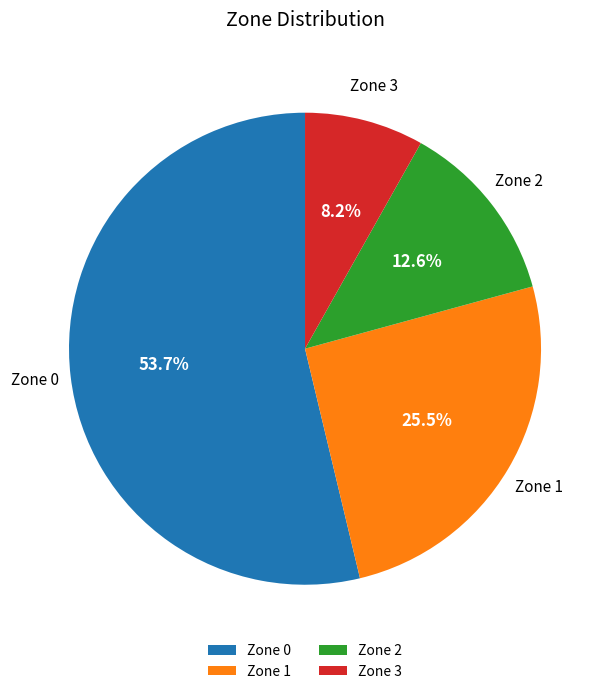

Between Zone 0 and Zone 3, which is larger?

Zone 0